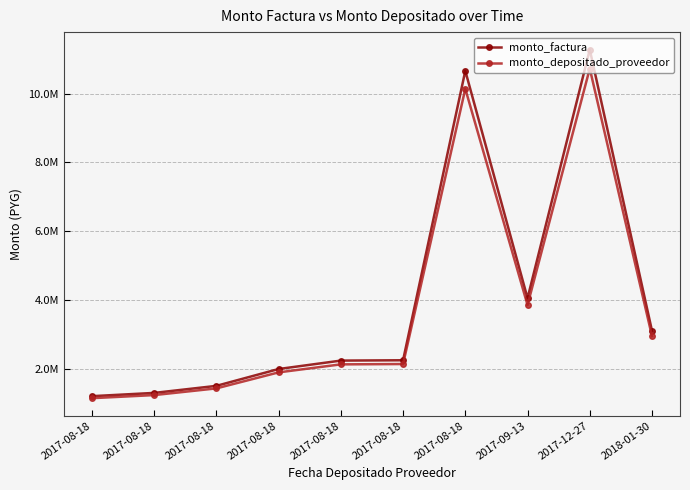

Is this an area chart (filled region under the line)?

No